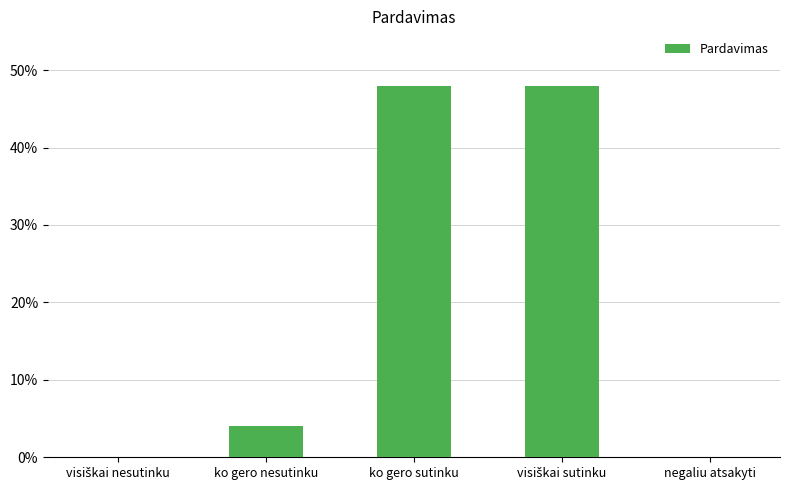

At which label is the value closest to 24?

ko gero nesutinku